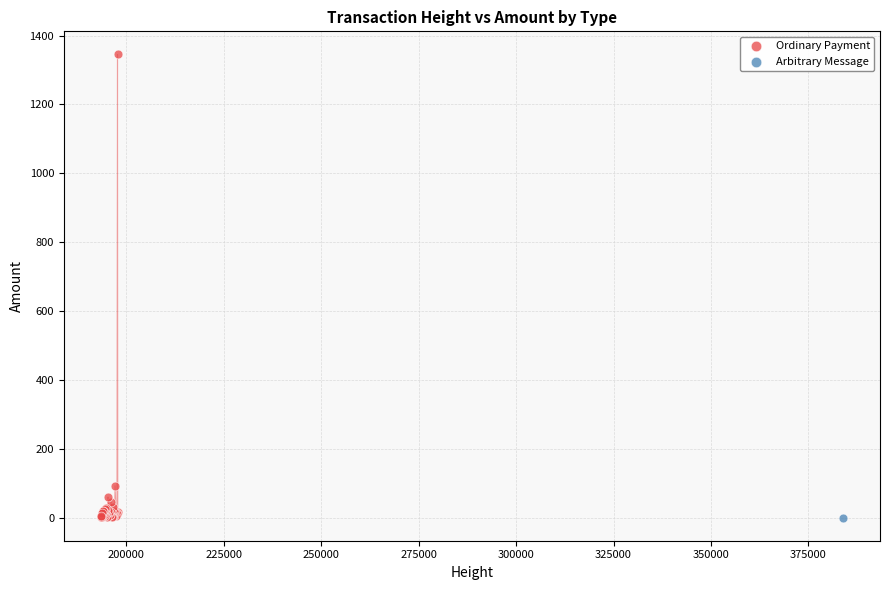

What are all the series names shown in the legend?

Ordinary Payment, Arbitrary Message